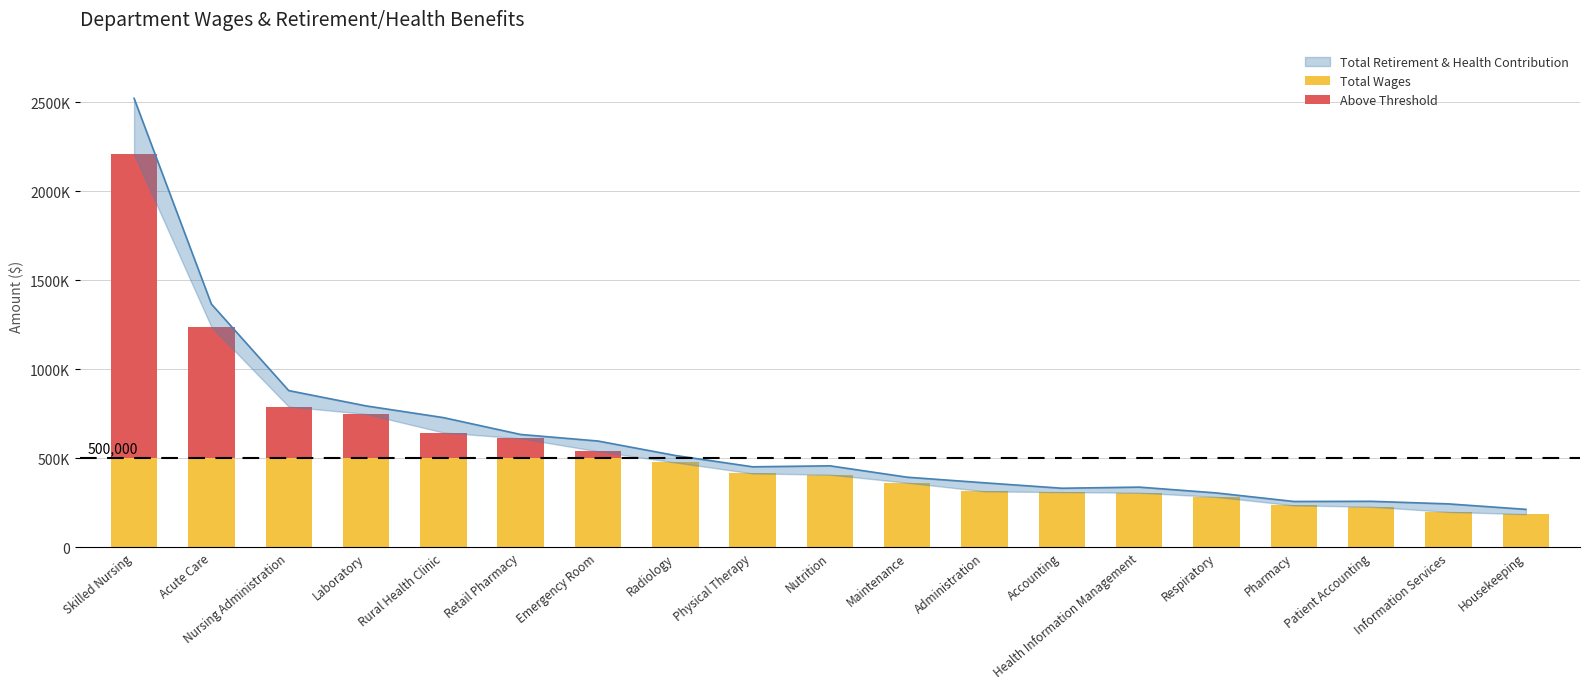

List the labels in order of value, largest first.

Skilled Nursing, Acute Care, Nursing Administration, Laboratory, Rural Health Clinic, Retail Pharmacy, Emergency Room, Radiology, Nutrition, Physical Therapy, Maintenance, Administration, Health Information Management, Accounting, Respiratory, Patient Accounting, Pharmacy, Information Services, Housekeeping